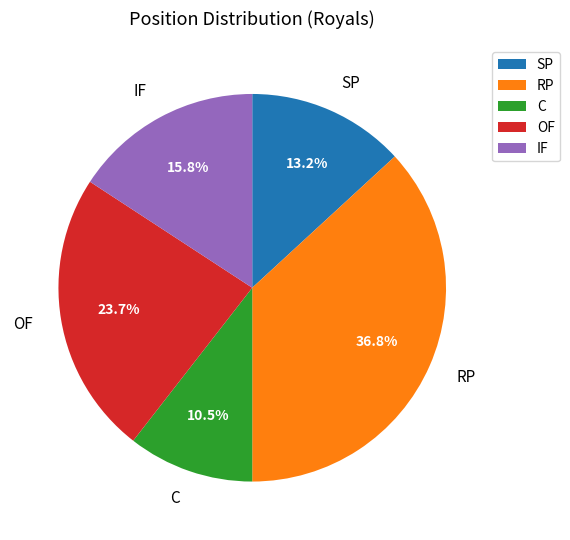

Is there any slice that represents more than half of the pie?

No